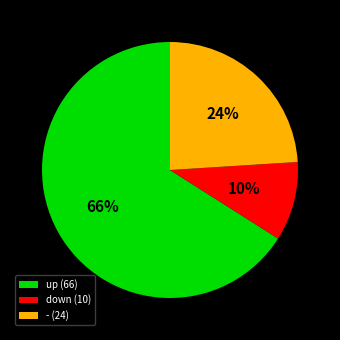

Count the number of slices in the pie.

3